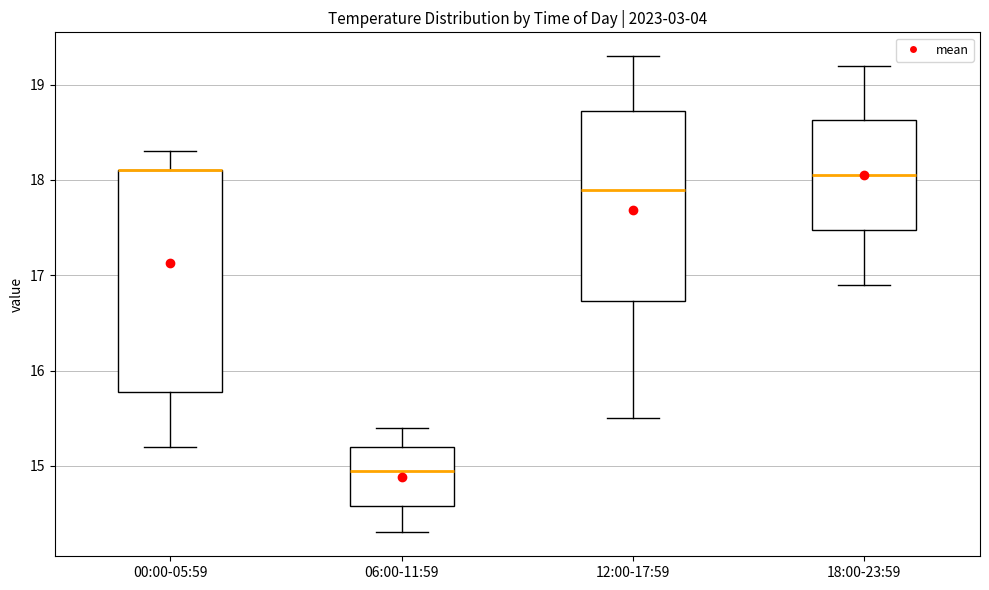

Where does the lower whisker of the box for 18:00-23:59 end on the y-axis? The values are not printed on the chart, so give them approximately, as read against the axis.

16.9